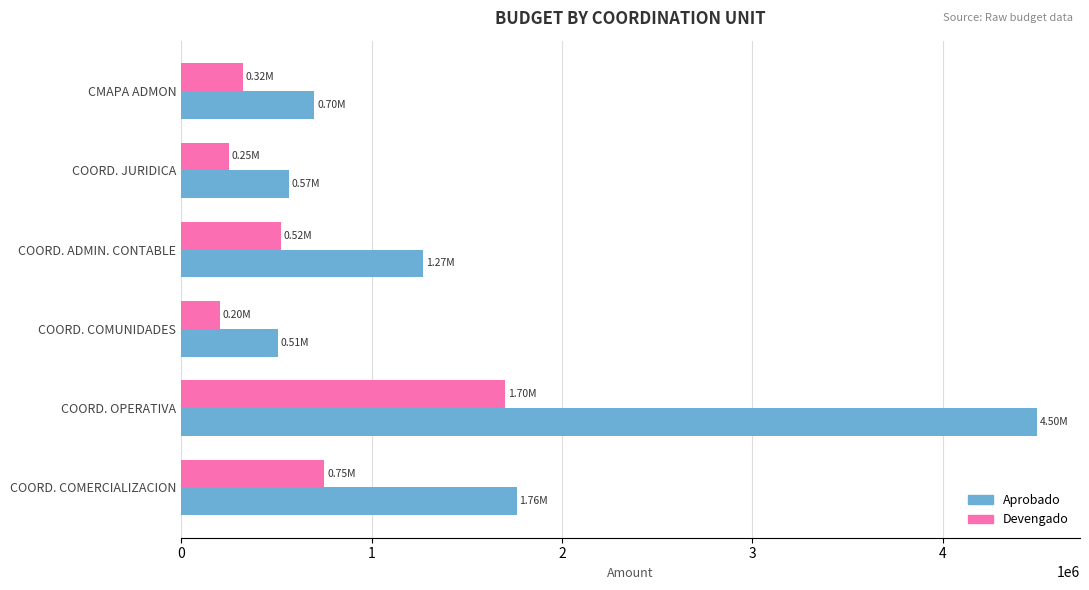

What is the difference between the second highest and minimum values in the Devengado series?

549636.0